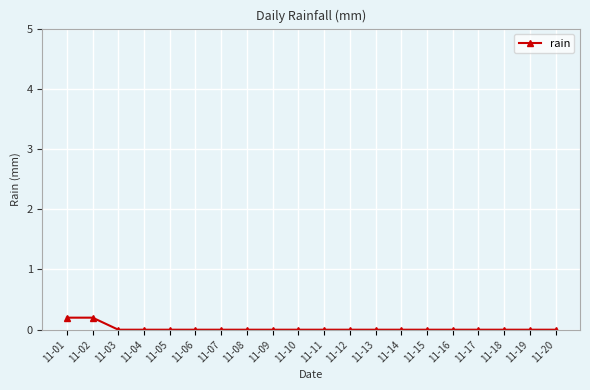

What is the sum of all values?

0.4